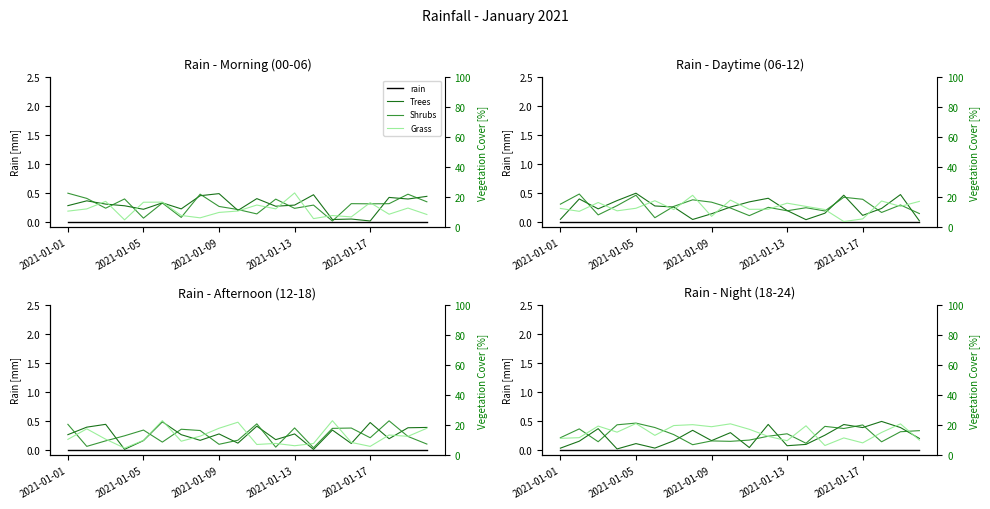

What is the difference between the maximum and minimum values in the Shrubs series?

0.4